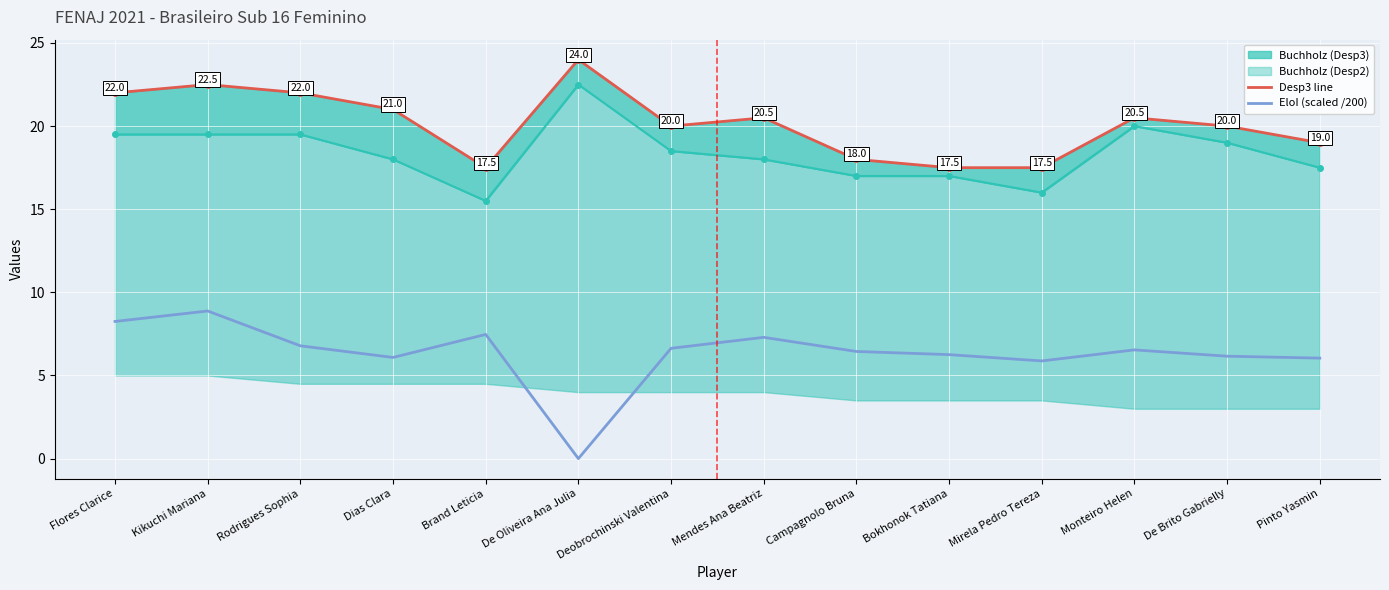

Reading left to right, list all the values displayed in this chart.

EloI (scaled): 8.2	8.9	6.8	6.1	7.5	0.0	6.6	7.3	6.4	6.3	5.9	6.5	6.2	6.0
Desp3 line: 22.0	22.5	22.0	21.0	17.5	24.0	20.0	20.5	18.0	17.5	17.5	20.5	20.0	19.0
Desp2 line: 19.5	19.5	19.5	18.0	15.5	22.5	18.5	18.0	17.0	17.0	16.0	20.0	19.0	17.5